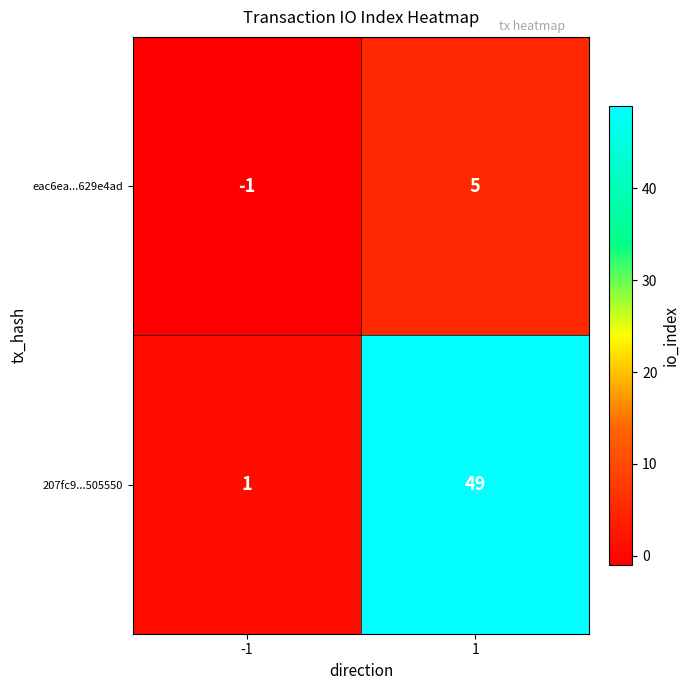

What is the greatest value displayed?

49